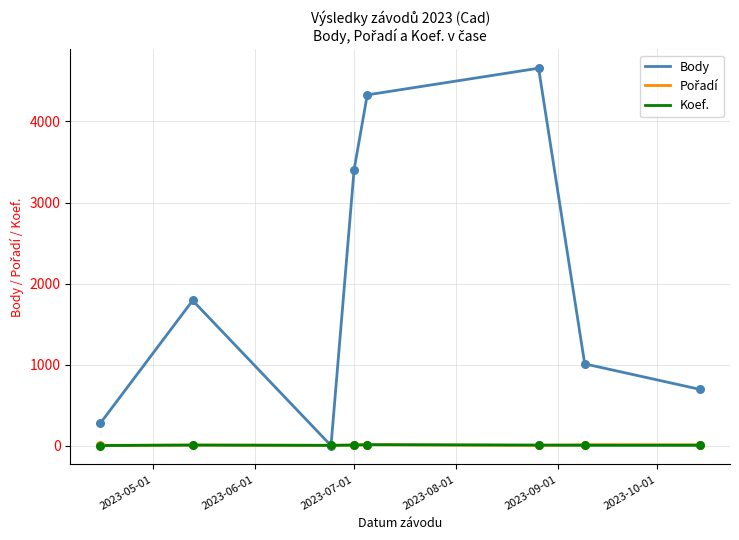

Which series has the widest spread of values?

Body